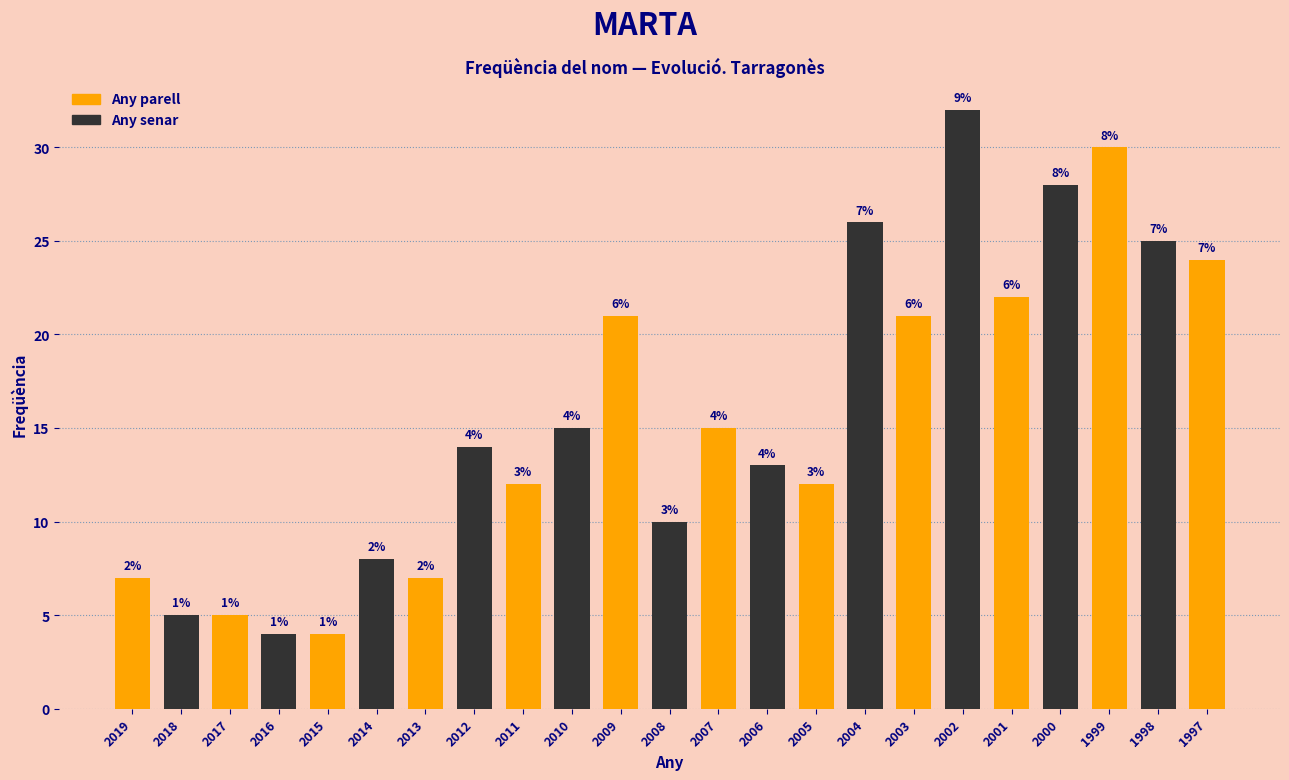

Is it true that the value at 1997 is 8?

False